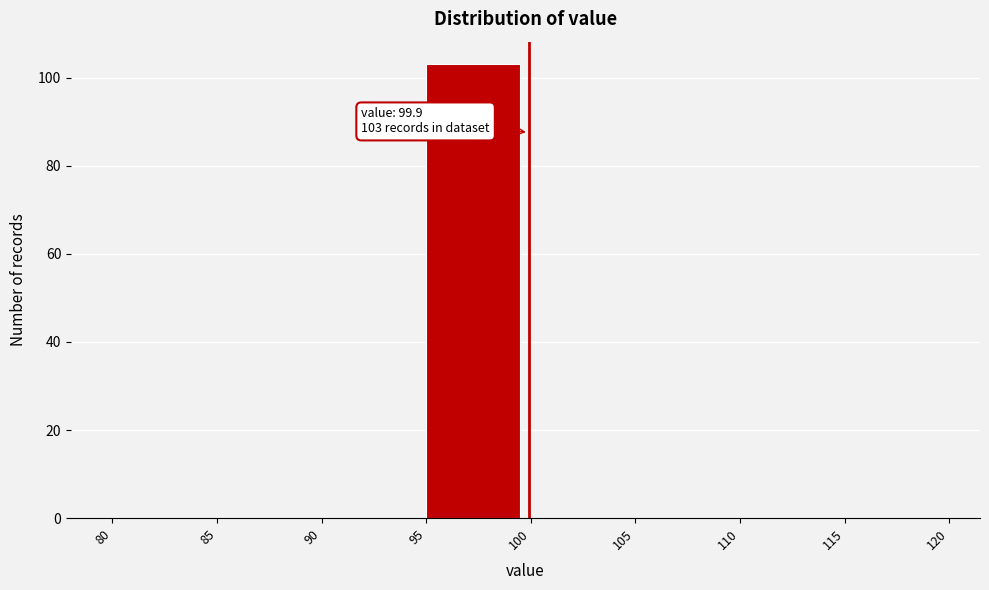

Which range on the x-axis has the tallest bar?

95 to 100